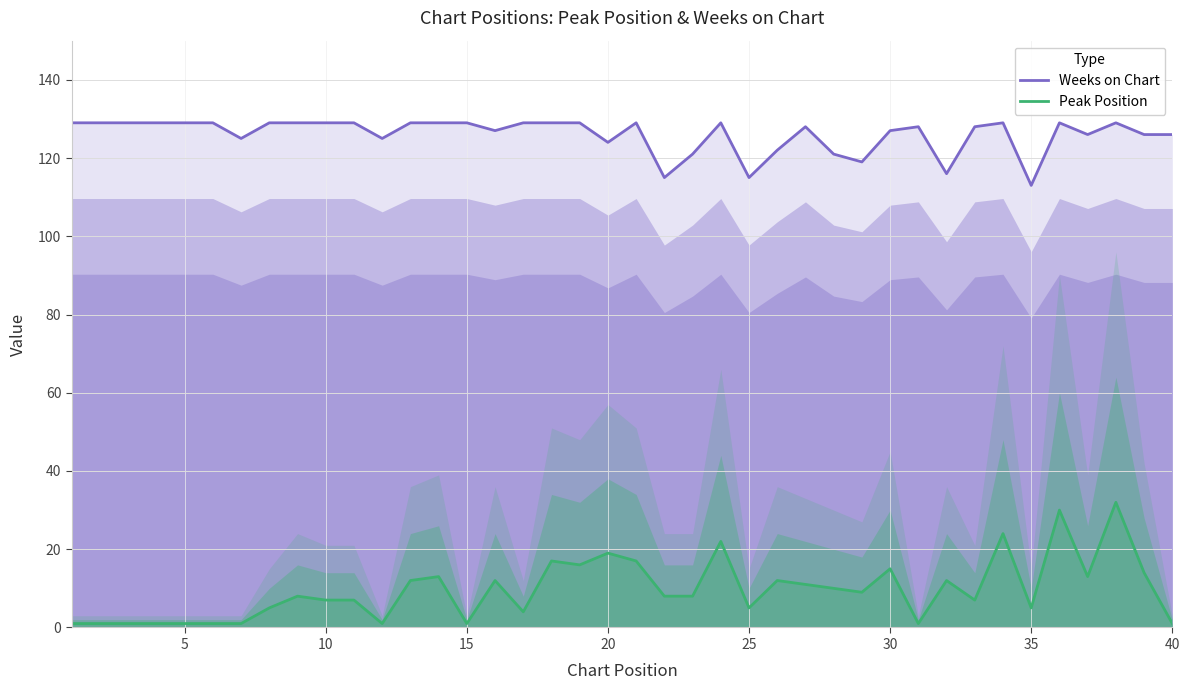

What is the spread (max minus min) of values at 30?

112